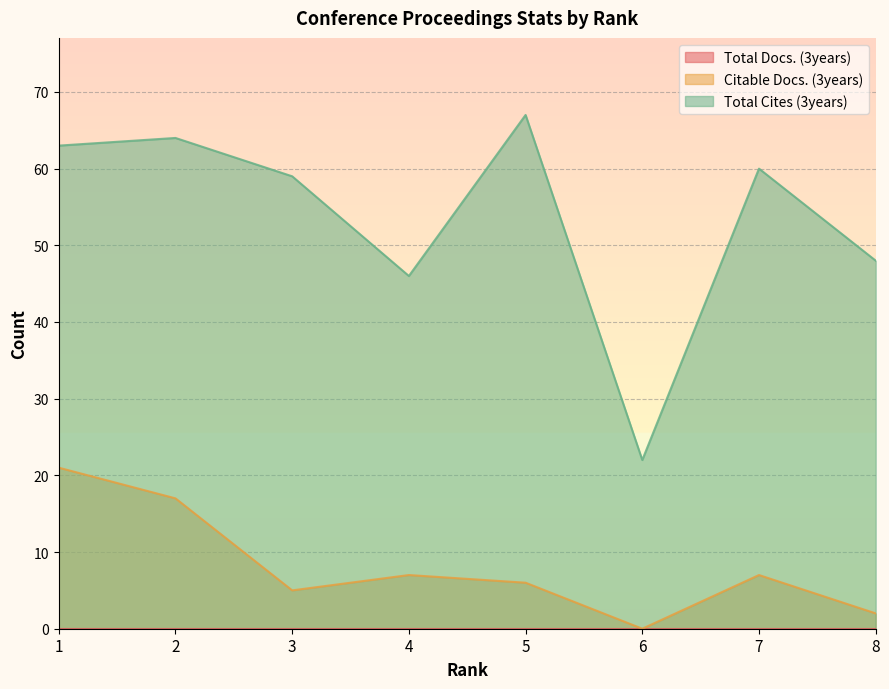

True or false: Total Cites (3years) and Citable Docs. (3years) cross at least once.

False